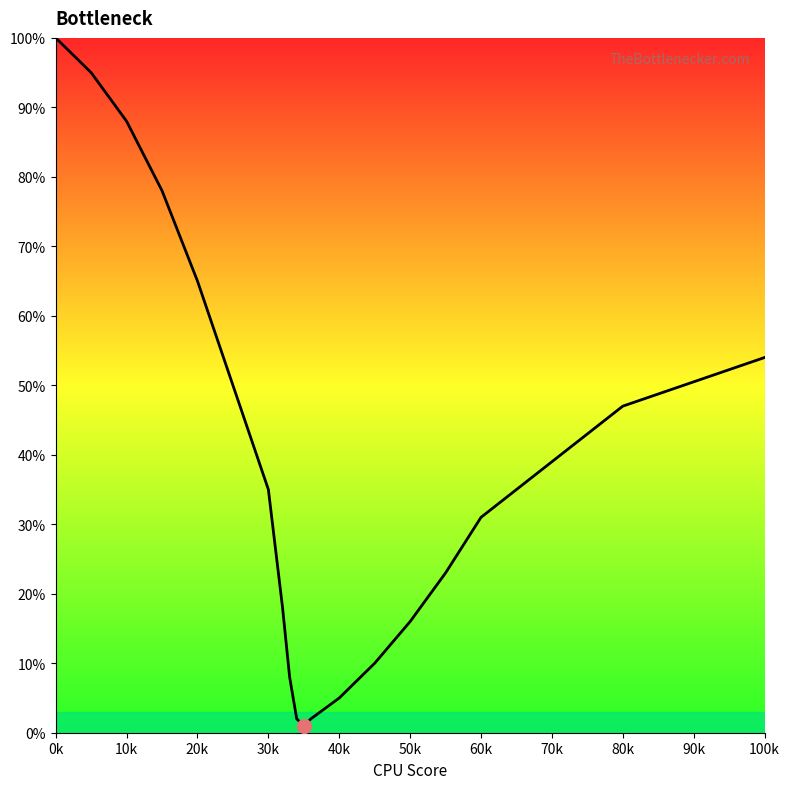

What is the minimum value shown in the chart?

1